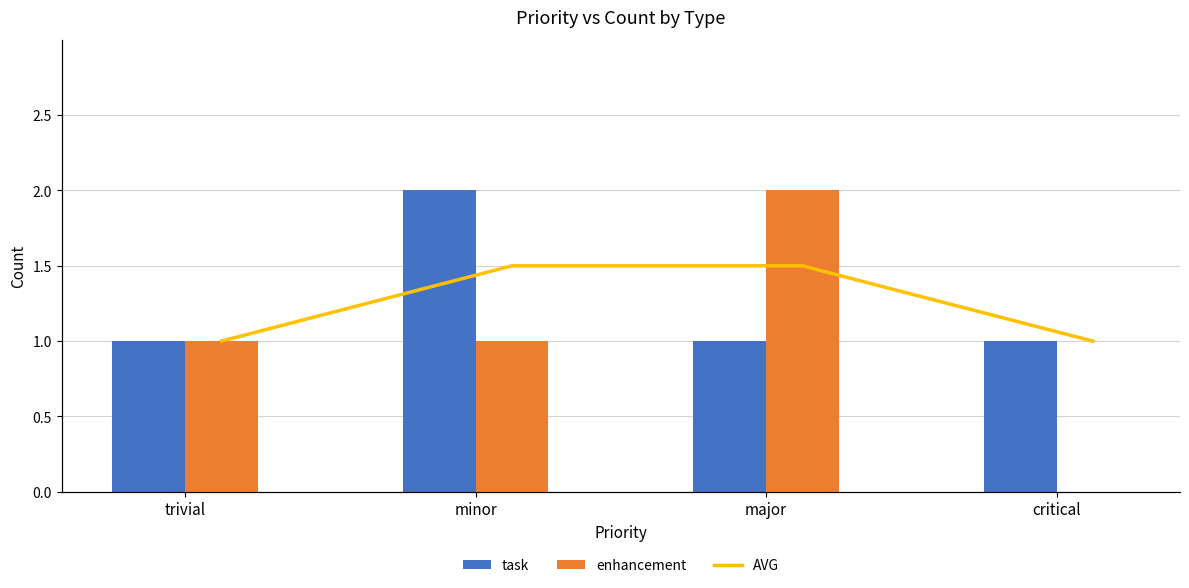

What is the sum of all task values?

5